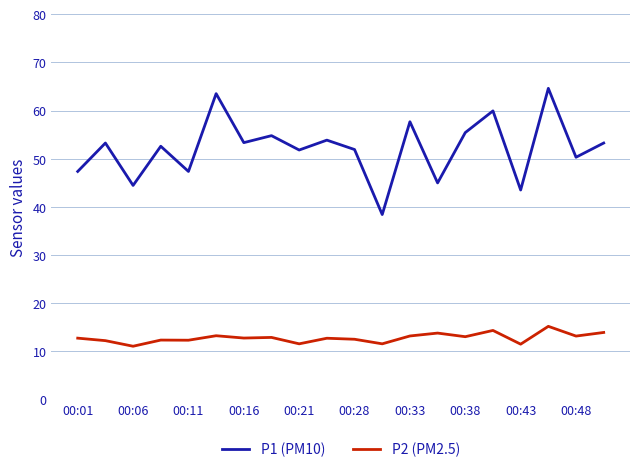

What is the highest value of the P2 (PM2.5) series?

15.2